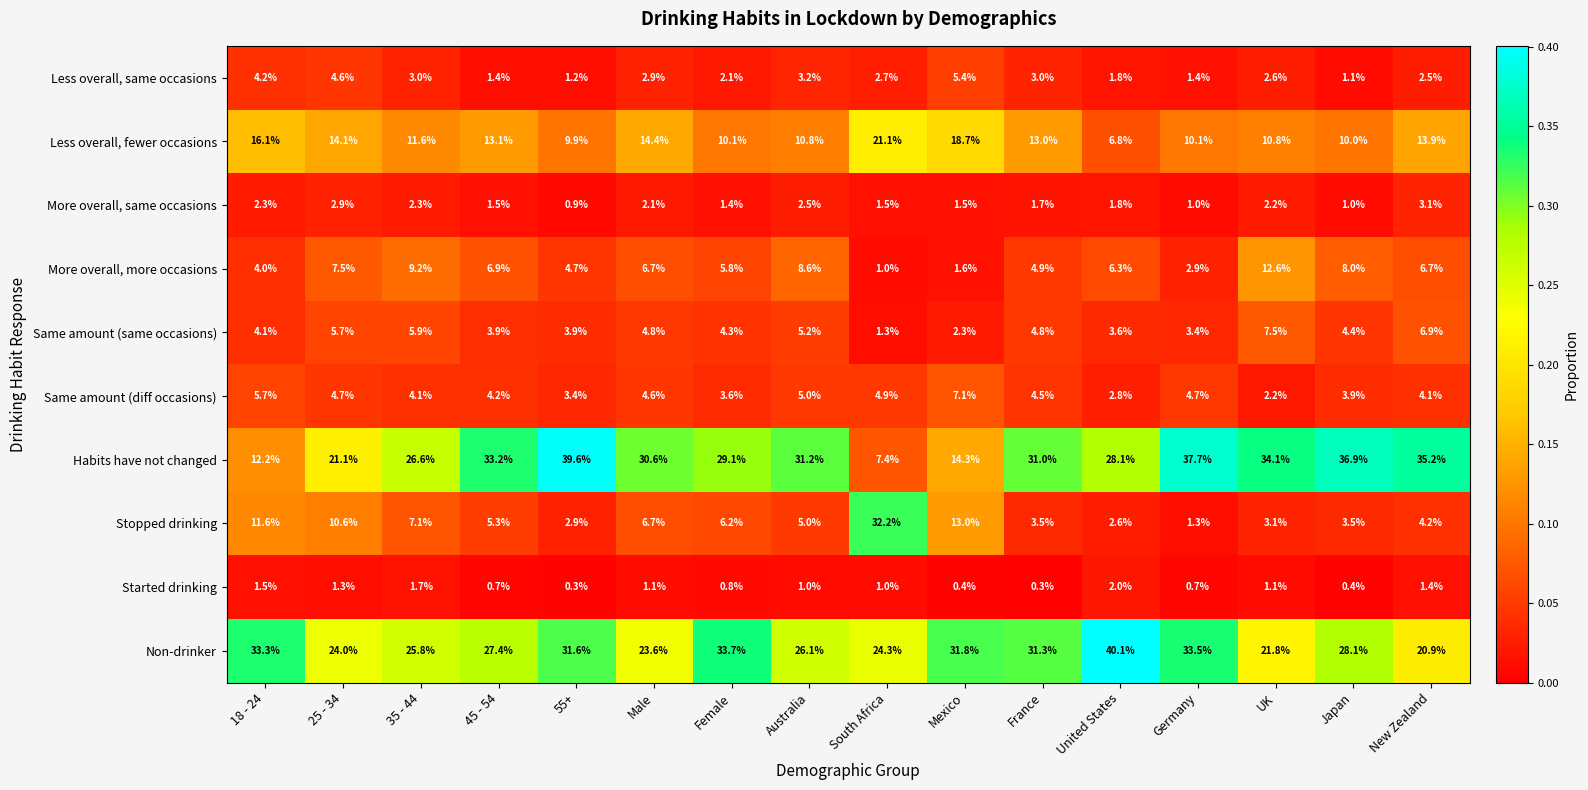

At which label does Less overall, fewer occasions first exceed 13?

18 - 24